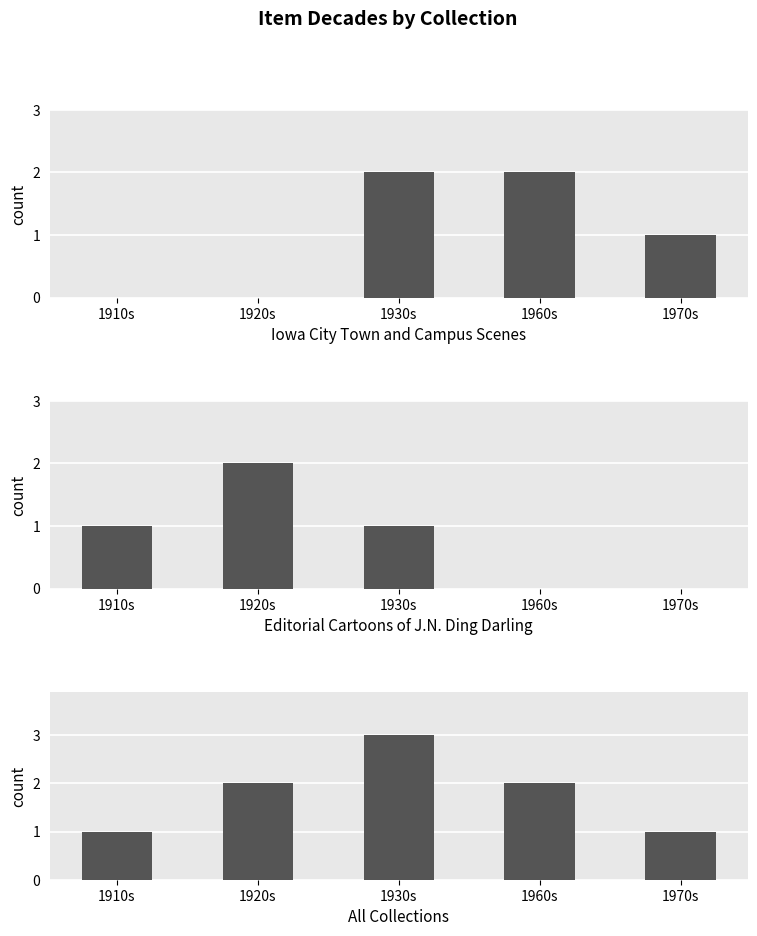

Is it true that All Collections equals 3 at 1930s?

True